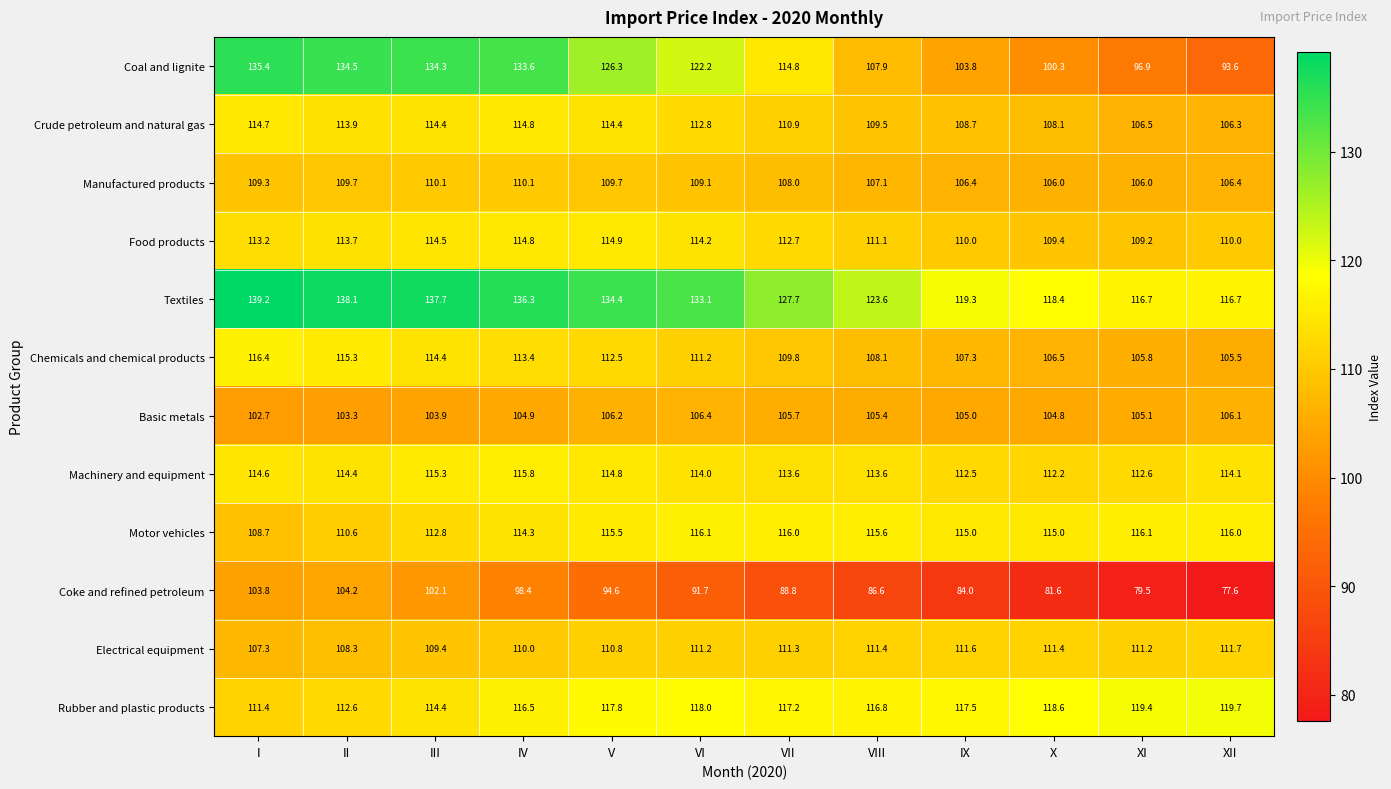

What is the difference between the Textiles values at IX and XI?

2.6